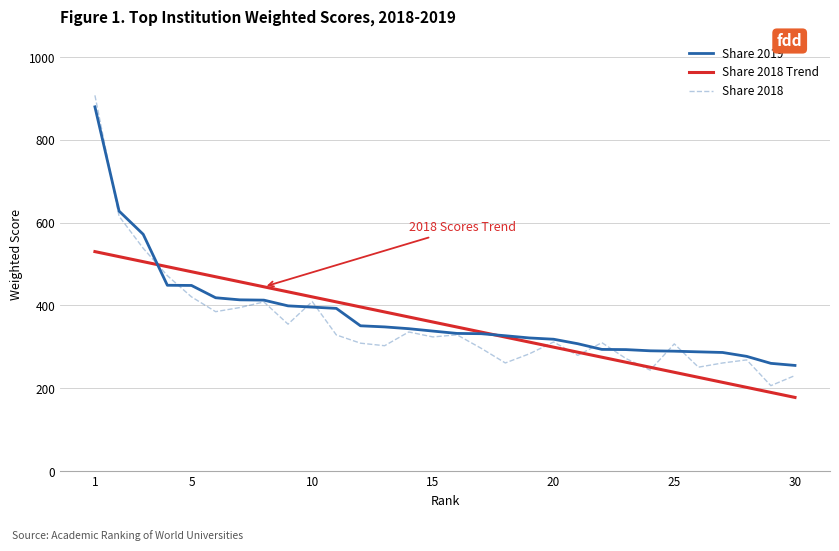

Which series has the widest spread of values?

Share 2018